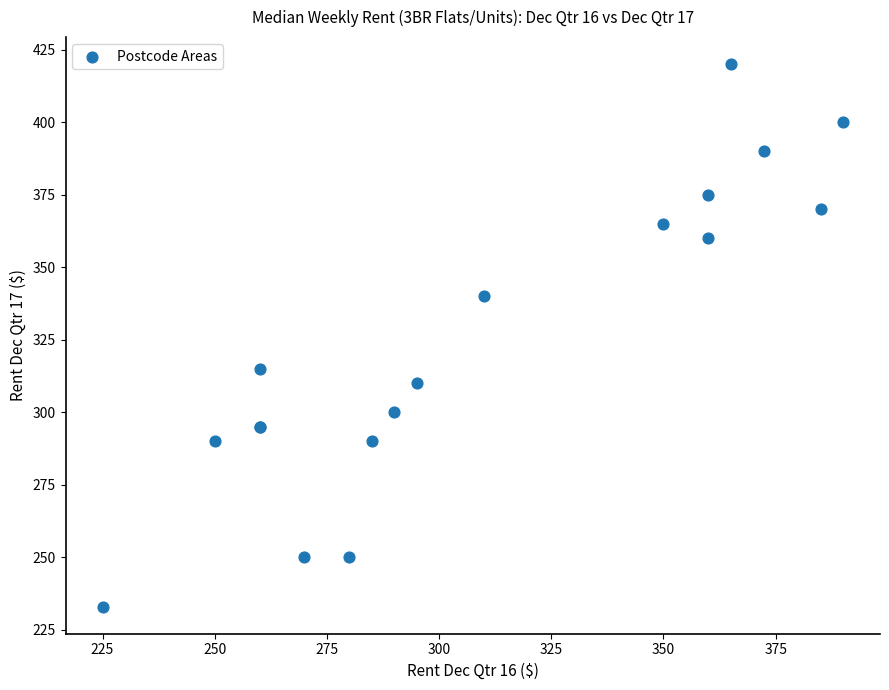

What Y value in the scatter plot is closest to 326?

315